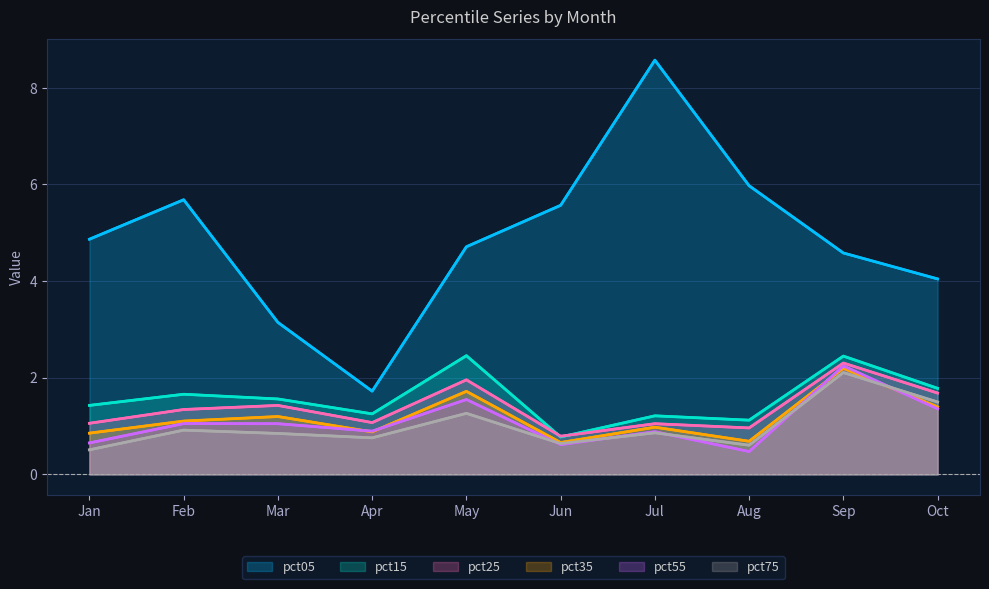

How many times do pct35 and pct55 cross each other?

4